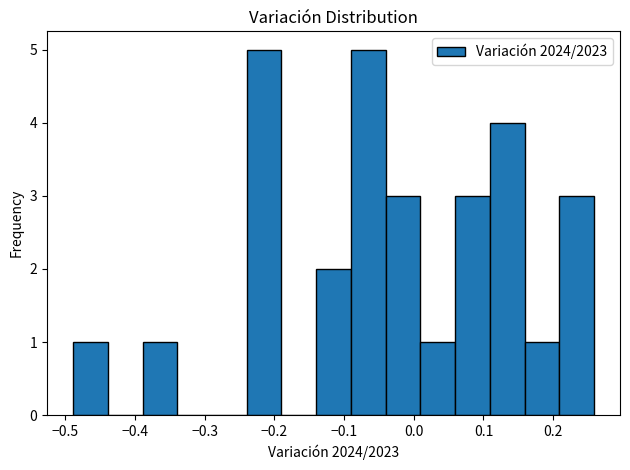

Reading left to right, transcribe this chart: for each bar, give the range it covers on the x-axis and its height. Neither the bar edges nor the heights are printed on the chart, so give them approximately, as read against the axes.

-0.49 to -0.44: 1
-0.44 to -0.39: 0
-0.39 to -0.34: 1
-0.34 to -0.29: 0
-0.29 to -0.24: 0
-0.24 to -0.19: 5
-0.19 to -0.14: 0
-0.14 to -0.09: 2
-0.09 to -0.04: 5
-0.04 to 0.01: 3
0.01 to 0.06: 1
0.06 to 0.11: 3
0.11 to 0.16: 4
0.16 to 0.21: 1
0.21 to 0.26: 3